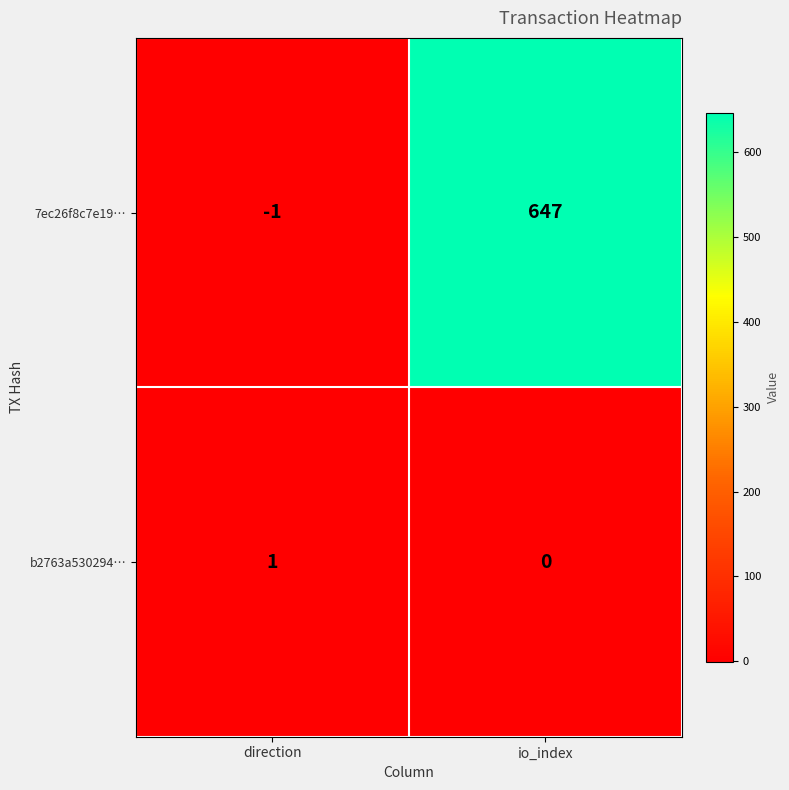

The value of 7ec26f8c7e19… at direction is -1. True or false?

True